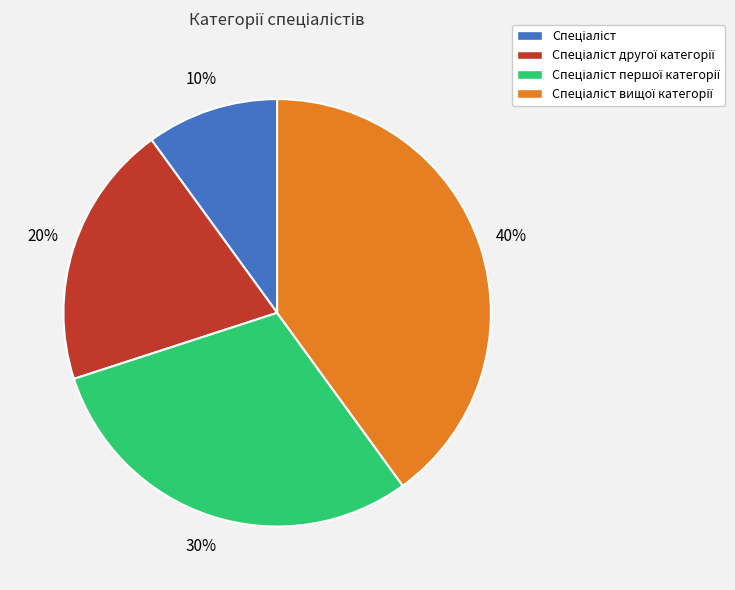

Is there any slice that represents more than half of the pie?

No